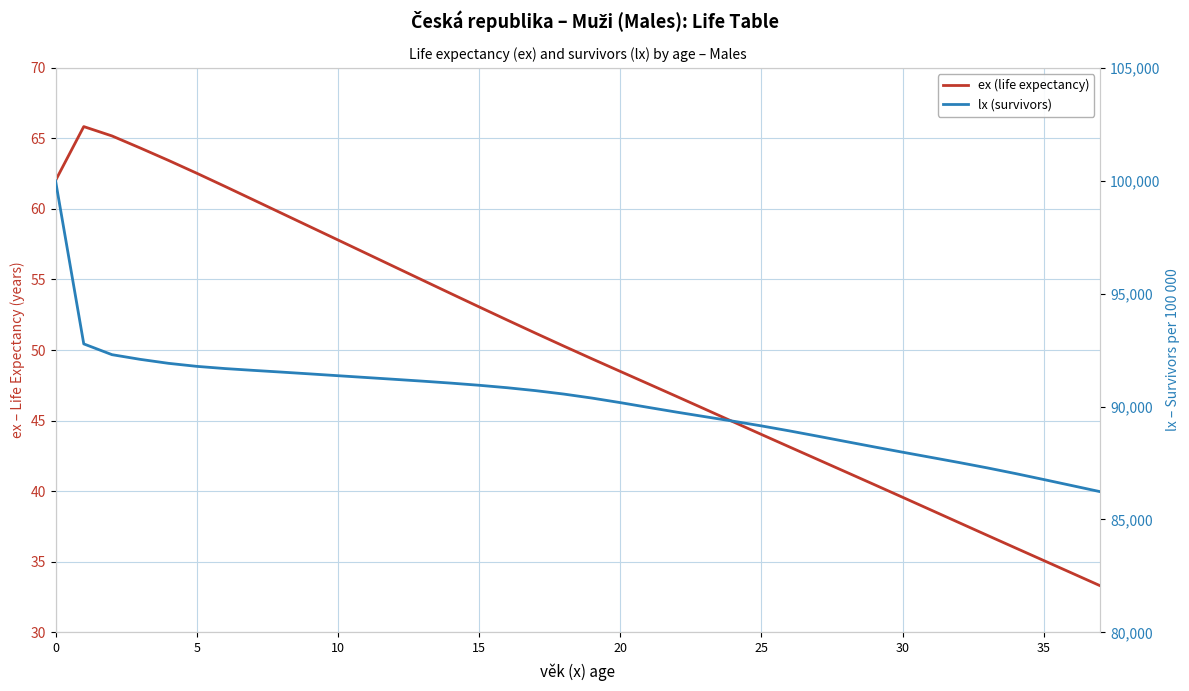

Is it true that lx (survivors) equals 87030.6 at 34?

True